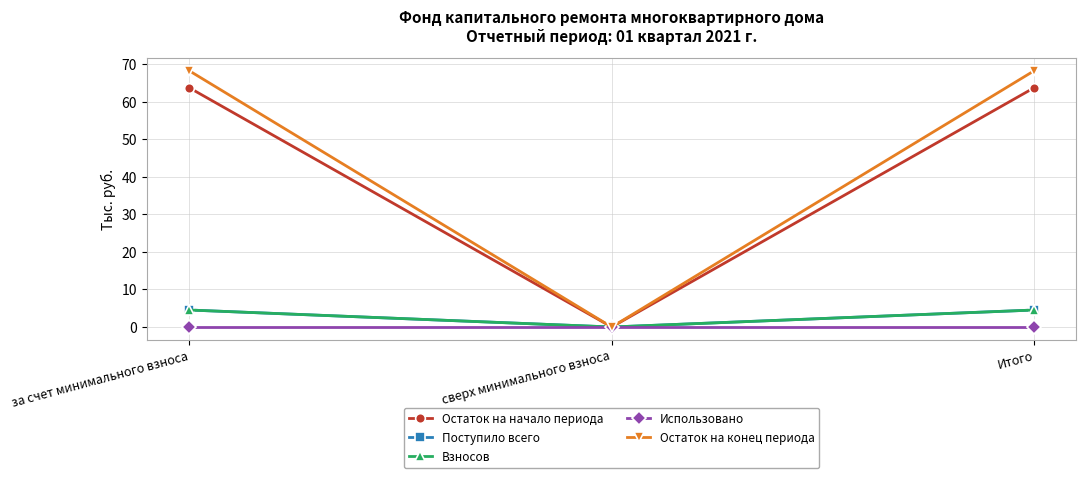

Rank the series at сверх минимального взноса from highest to lowest value.

Остаток на начало периода, Поступило всего, Взносов, Использовано, Остаток на конец периода